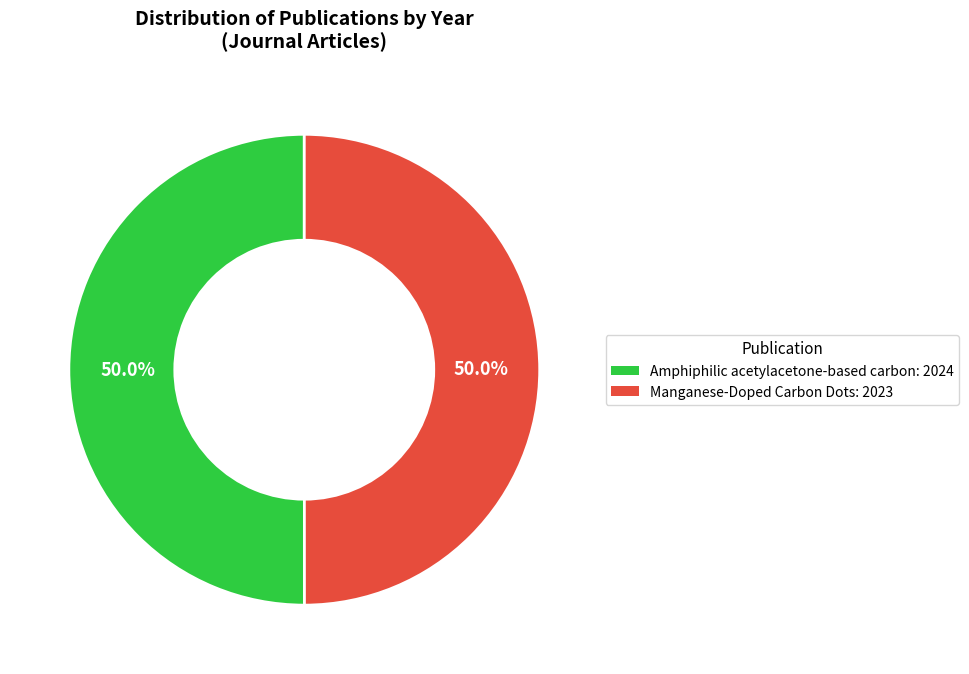

Approximately how many times larger is the value at Manganese-Doped Carbon Dots: 2023 compared to Amphiphilic acetylacetone-based carbon: 2024?

1.0